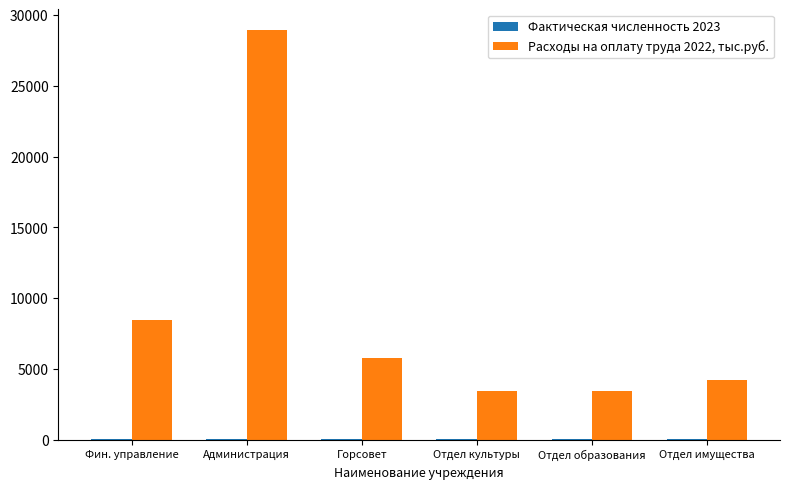

The value of Расходы на оплату труда 2022, тыс.руб. at Горсовет is 5793.8. True or false?

True